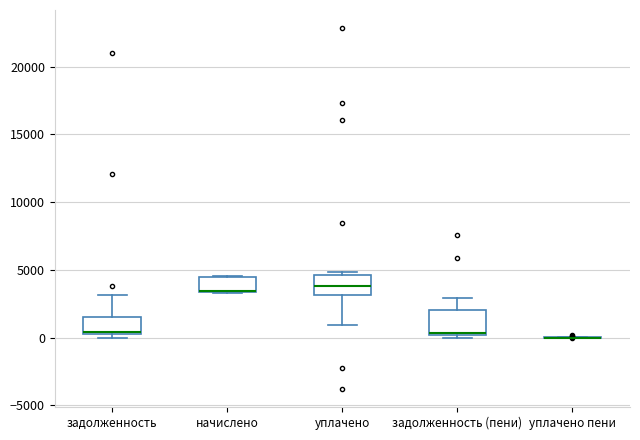

Reading left to right, transcribe this box plot: for each box, give where its median line is, the range the box spans, and where its two whiskers end, as read against the y-axis. The values are not printed on the chart, so give them approximately, as read against the axis.

задолженность: median 500 (drawn on the box's lower edge), box 500 to 1500, whiskers 0 to 3000
начислено: median 3500 (drawn on the box's lower edge), box 3500 to 4500, whiskers 3500 to 4500
уплачено: median 4000, box 3000 to 4500, whiskers 1000 to 5000
задолженность (пени): median 500, box 0 to 2000, whiskers 0 (just below the box's lower edge) to 3000
уплачено пени: box collapsed to a line at 0, whiskers 0 to 0